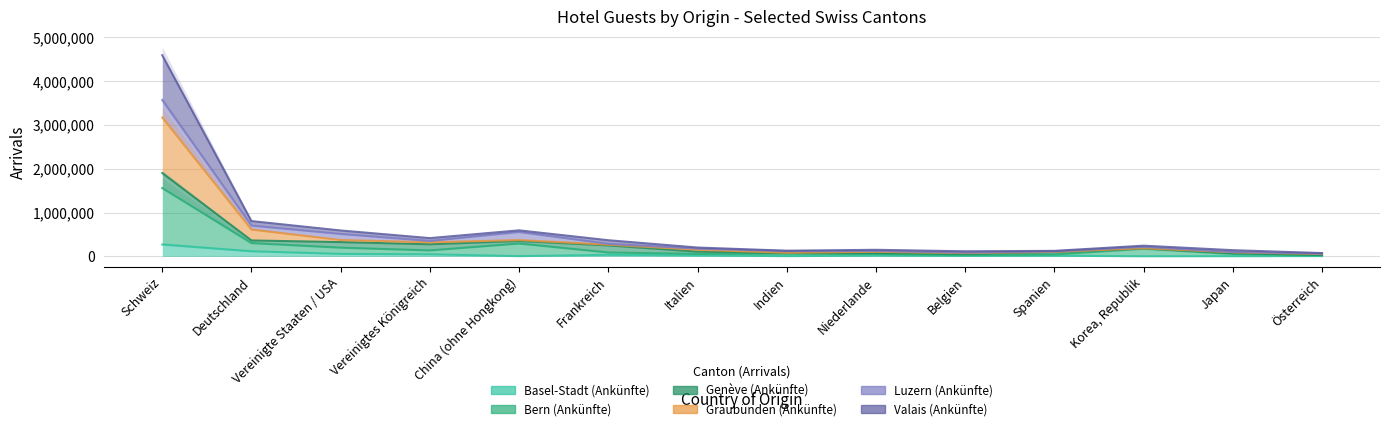

The value of Basel-Stadt (Ankünfte) at Frankreich is 37326. True or false?

True